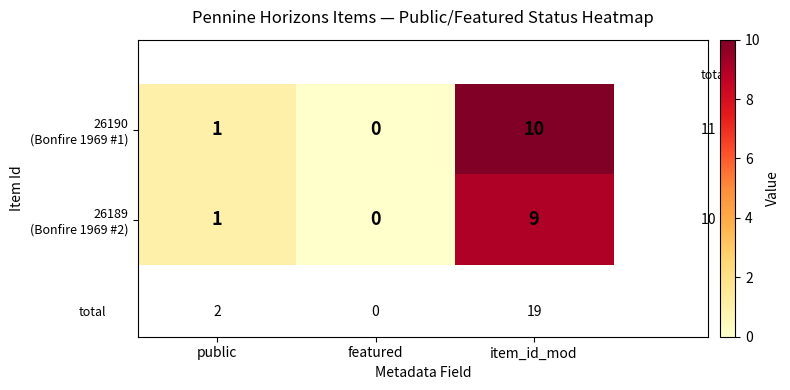

At which category is the sum across all series the highest?

item_id_mod